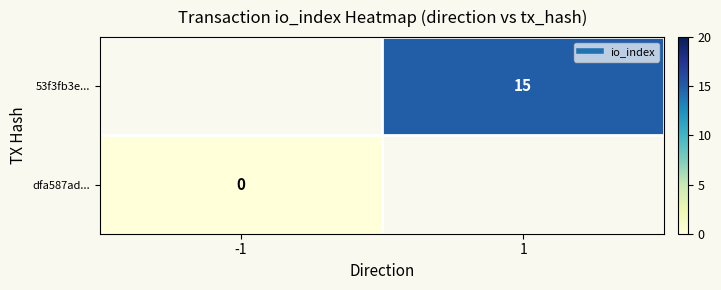

Rank the series by their maximum value, from highest to lowest.

53f3fb3e..., dfa587ad...